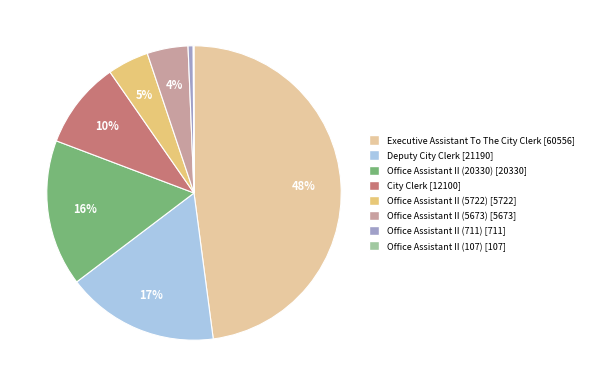

Which has a higher value, Office Assistant II (711) or City Clerk?

City Clerk